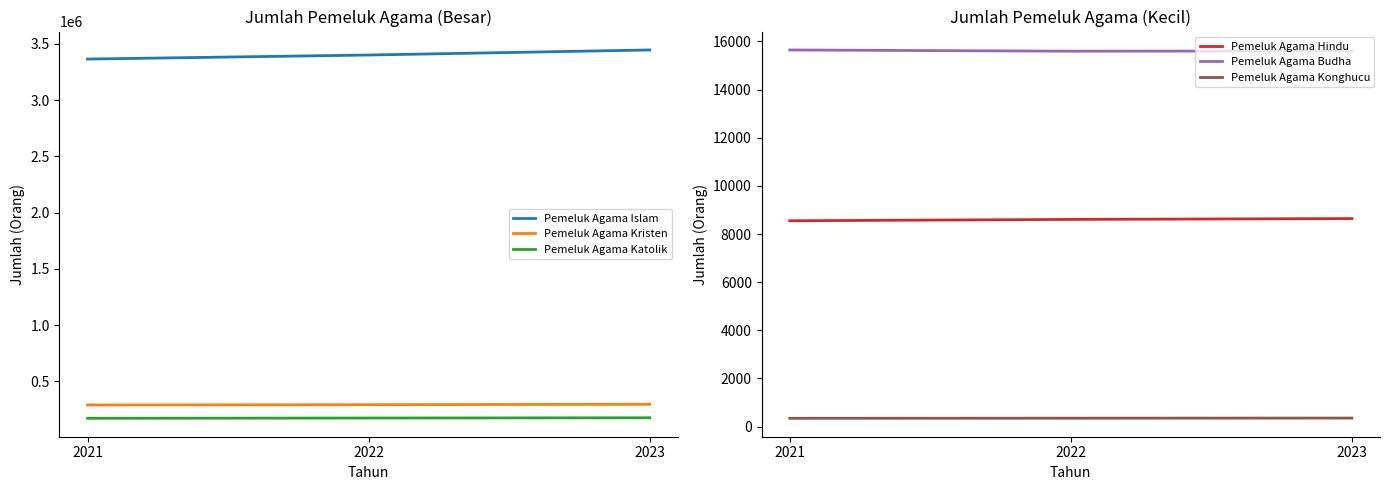

How many values in the Pemeluk Agama Katolik series are below 172845?

1